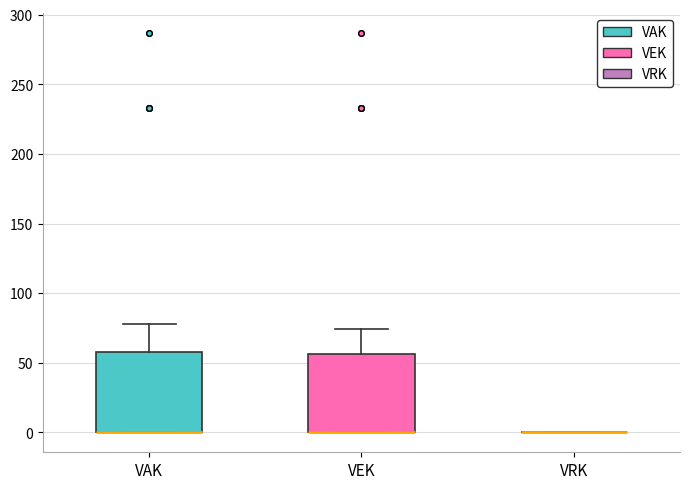

Reading left to right, read every box against the y-axis: the position of its median line, the range the box covers, and the ends of its whiskers. The values are not printed on the chart, so give them approximately, as read against the axis.

VAK: median 0 (drawn on the box's lower edge), box 0 to 60, whiskers 0 to 80
VEK: median 0 (drawn on the box's lower edge), box 0 to 55, whiskers 0 to 75
VRK: box collapsed to a line at 0, whiskers 0 to 0